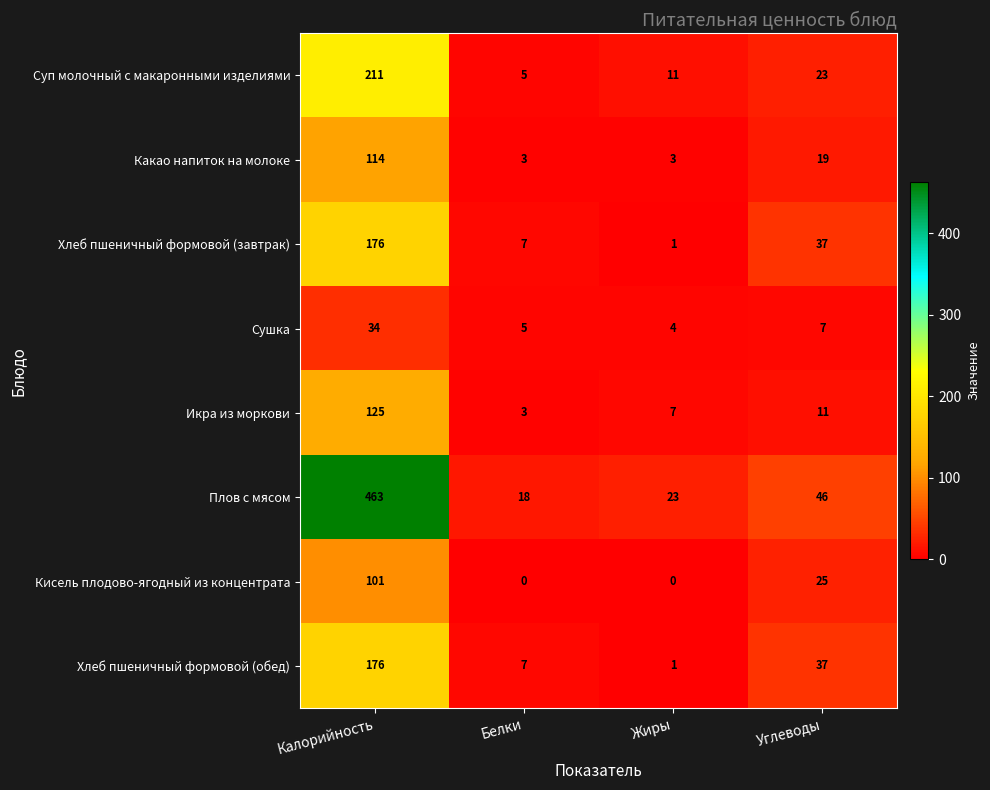

At which category is the sum across all series the highest?

Калорийность